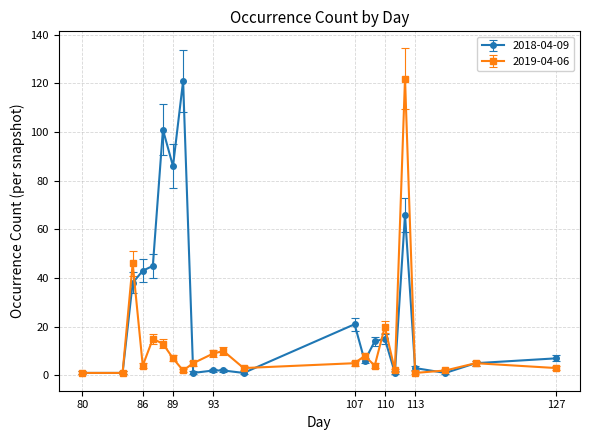

At how many categories does at least one series exceed 54?

4